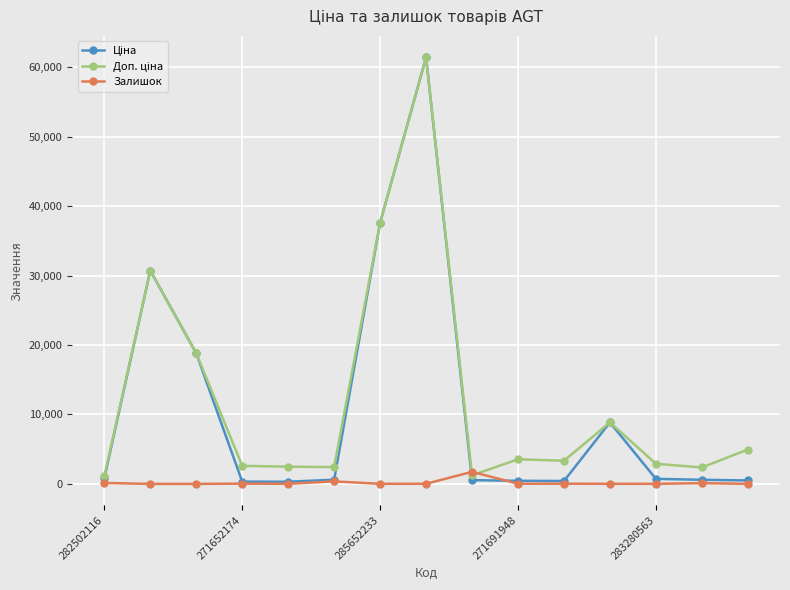

What is the maximum value shown in the chart?

61434.3